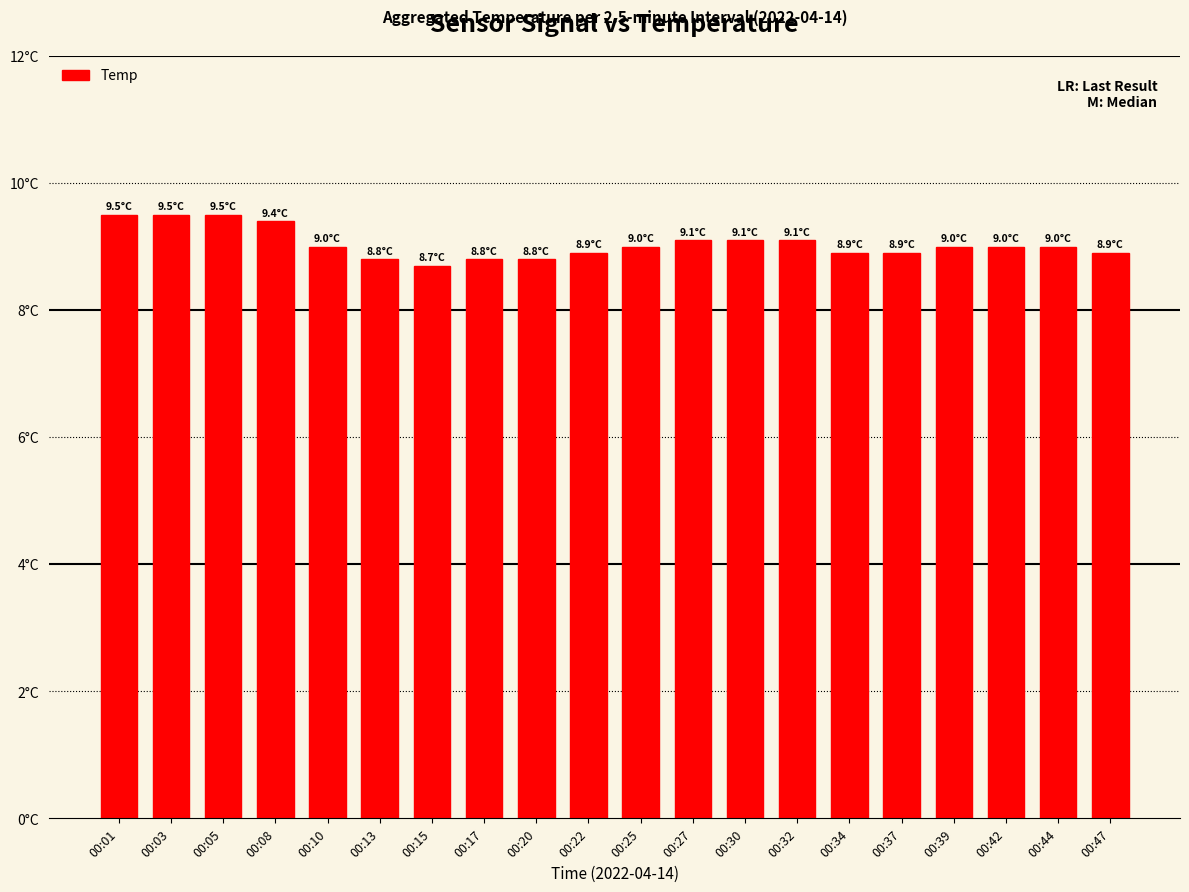

What is the ratio of the value at 00:34 to the value at 00:42?

1.0